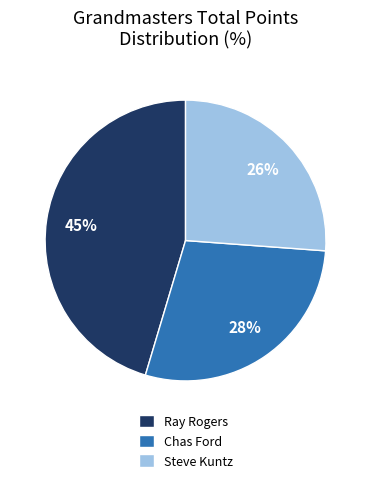

Combined, do Steve Kuntz and Ray Rogers account for over 50%?

Yes